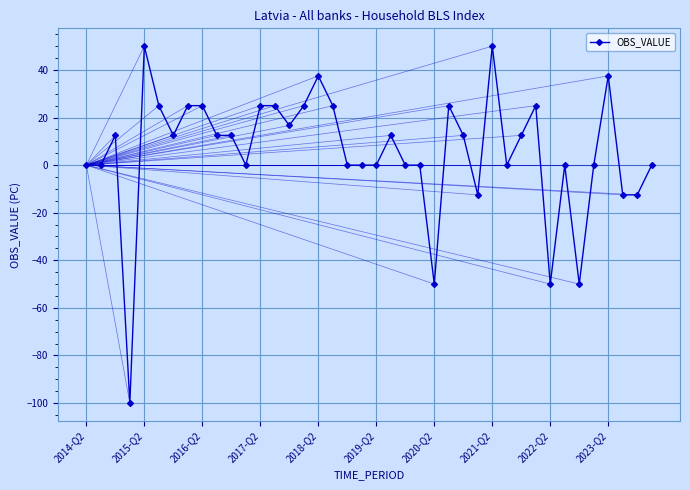

What is the greatest value displayed?

50.0